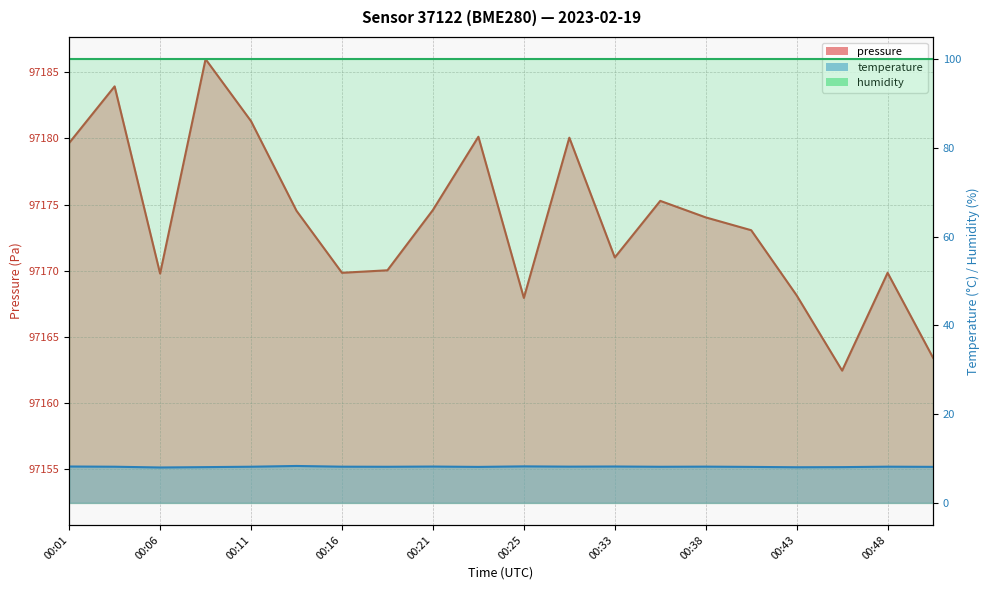

List the labels in order of pressure value, largest first.

00:08, 00:03, 00:11, 00:23, 00:28, 00:01, 00:36, 00:21, 00:13, 00:38, 00:41, 00:33, 00:18, 00:16, 00:48, 00:06, 00:43, 00:25, 00:51, 00:46